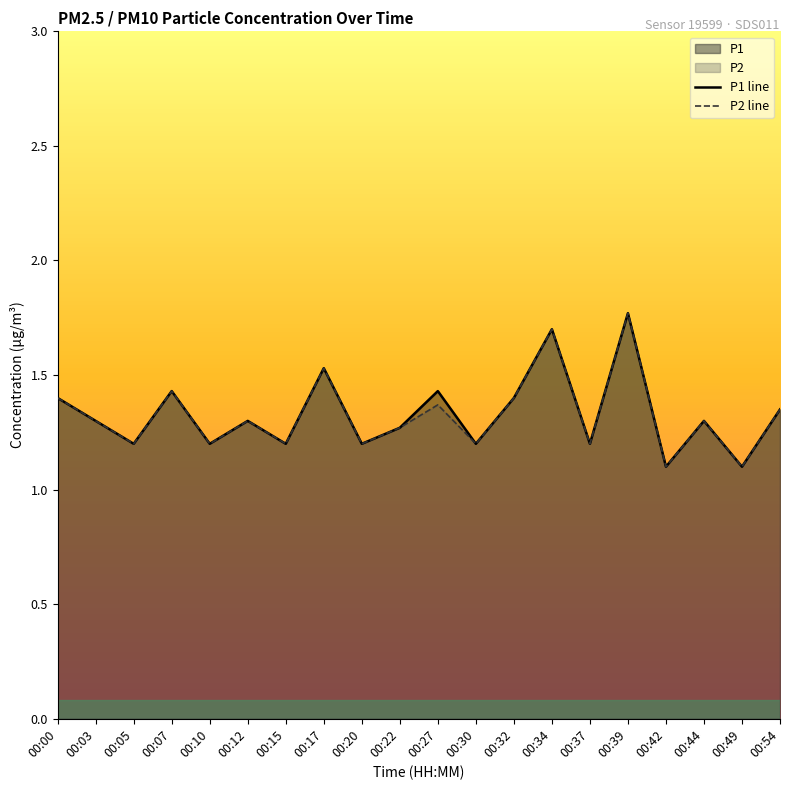

True or false: P1 line has a value of 2.1 at 00:15.

False